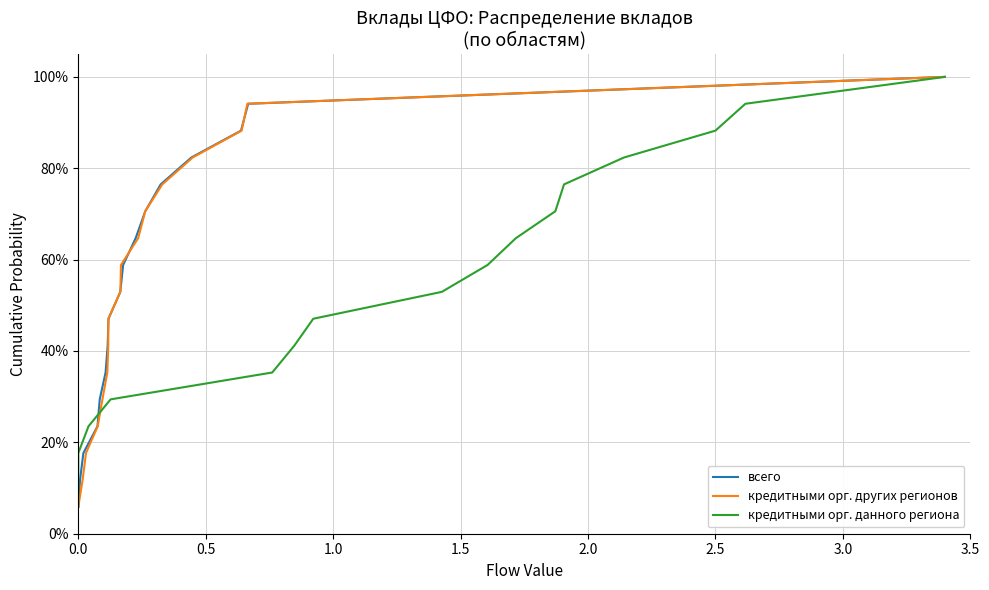

True or false: кредитными организациями других регионов (far) and всего intersect in this chart.

False